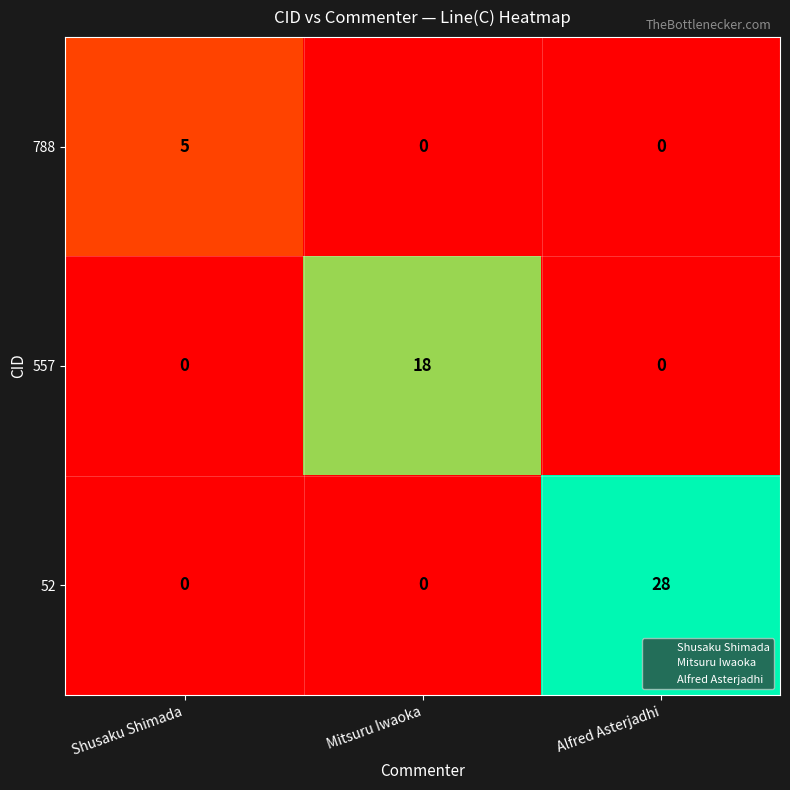

At how many categories does at least one series exceed 4?

3